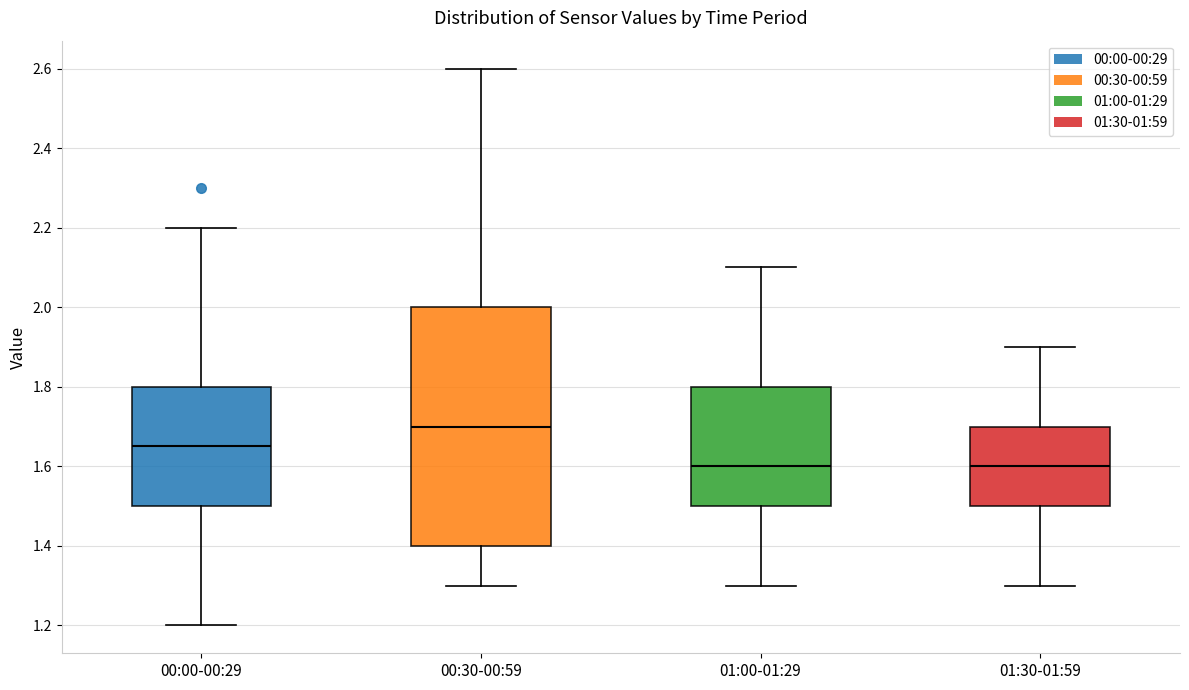

Reading left to right, transcribe this box plot: for each box, give where its median line is, the range the box spans, and where its two whiskers end, as read against the y-axis. The values are not printed on the chart, so give them approximately, as read against the axis.

00:00-00:29: median 1.66, box 1.50 to 1.80, whiskers 1.20 to 2.20
00:30-00:59: median 1.70, box 1.40 to 2.00, whiskers 1.30 to 2.60
01:00-01:29: median 1.60, box 1.50 to 1.80, whiskers 1.30 to 2.10
01:30-01:59: median 1.60, box 1.50 to 1.70, whiskers 1.30 to 1.90